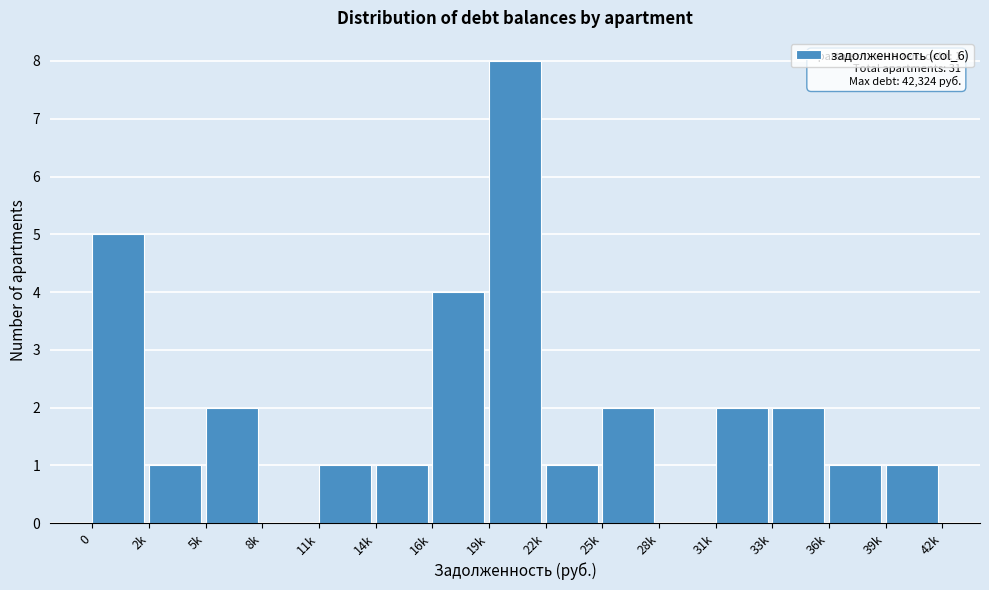

Reading left to right, list all the values displayed in this chart.

0=5	2k=1	5k=2	8k=0	11k=1	14k=1	16k=4	19k=8	22k=1	25k=2	28k=0	31k=2	33k=2	36k=1	39k=1